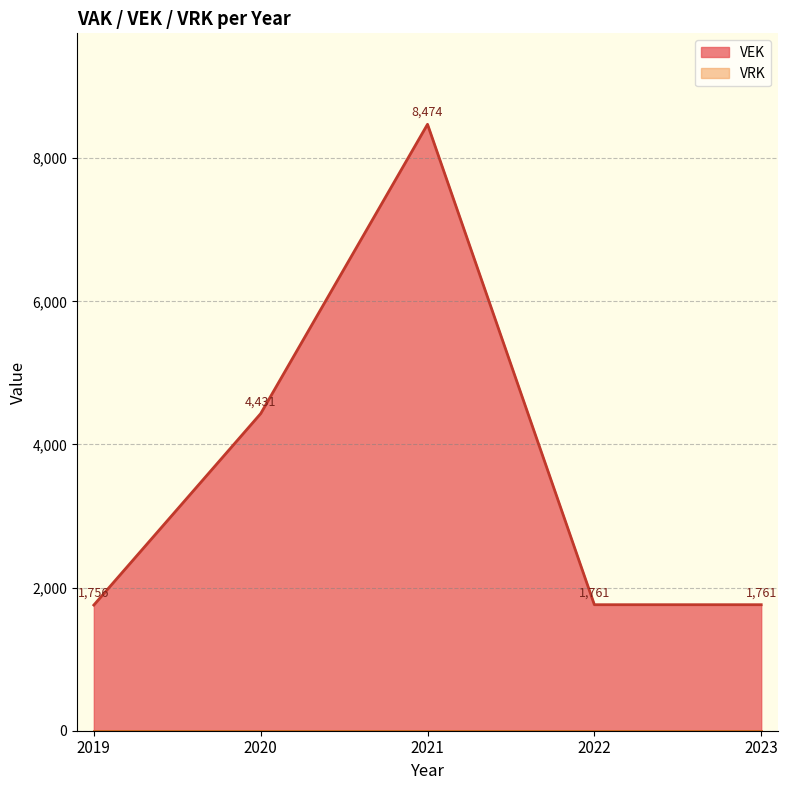

What is the maximum value shown in the chart?

8474